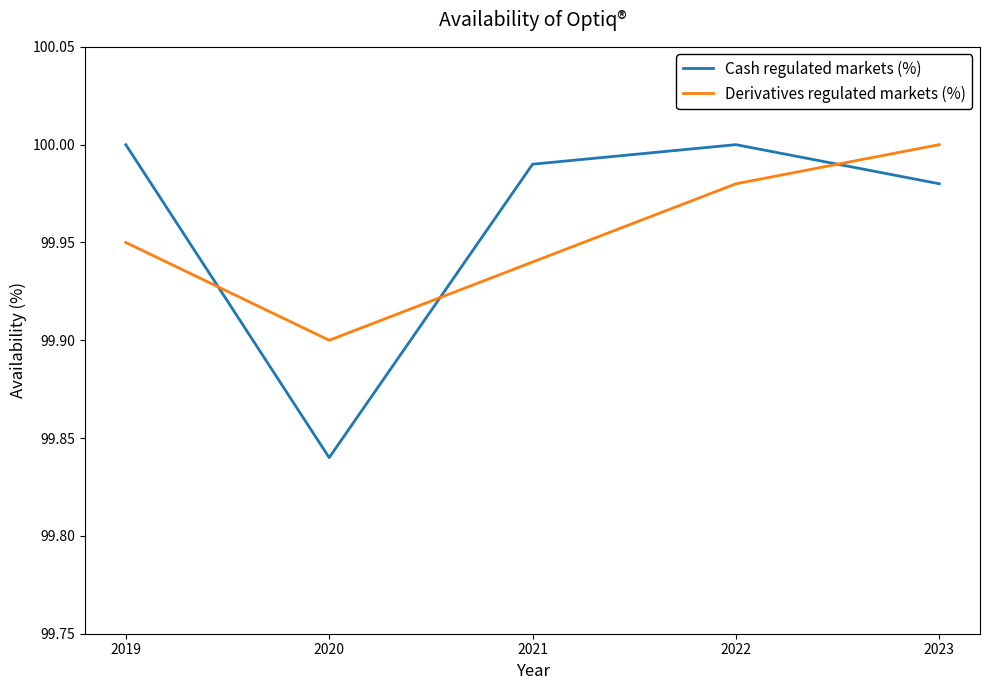

Where is the first local minimum for Derivatives regulated markets (%)?

2020